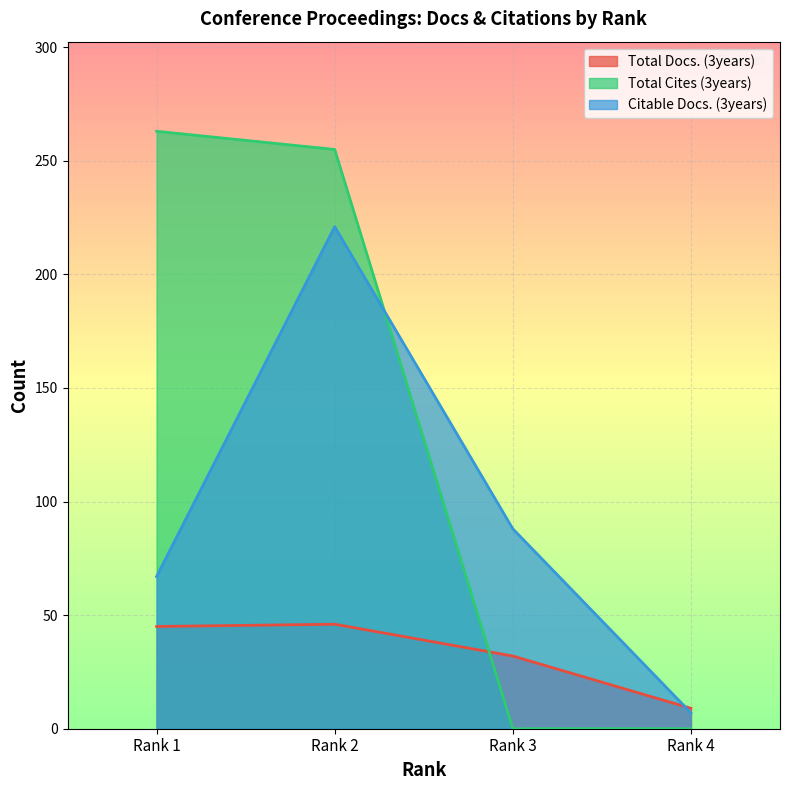

At which category is the sum across all series the highest?

Rank 2